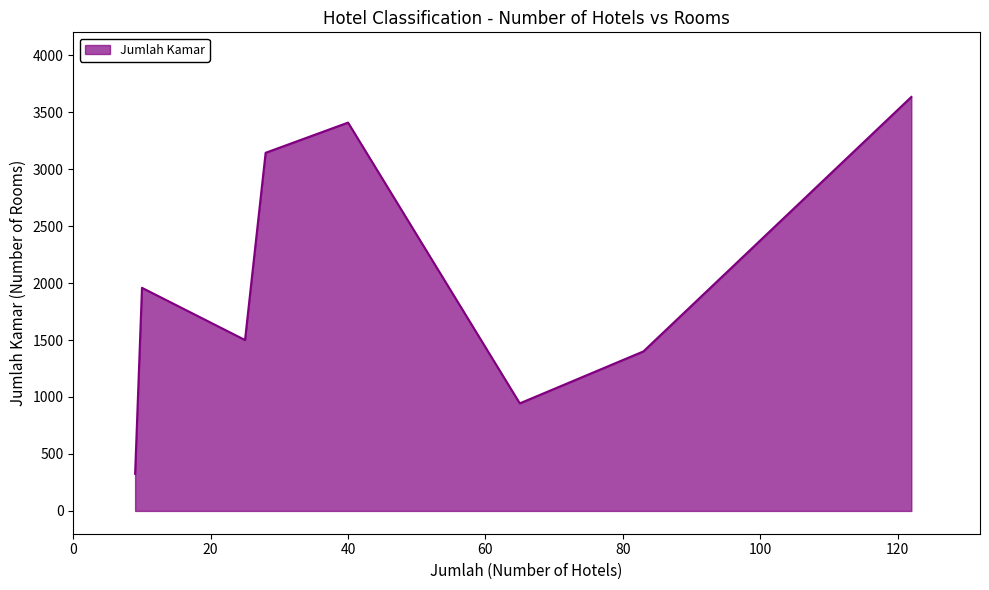

What is the minimum value shown in the chart?

326